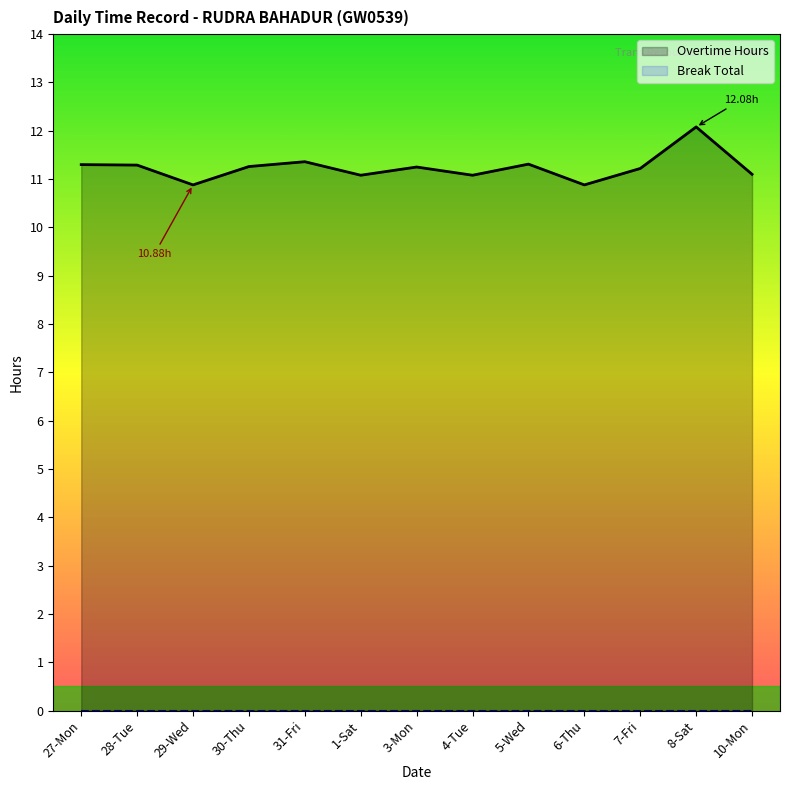

Where is the data nearest to the value 11?

1-Sat